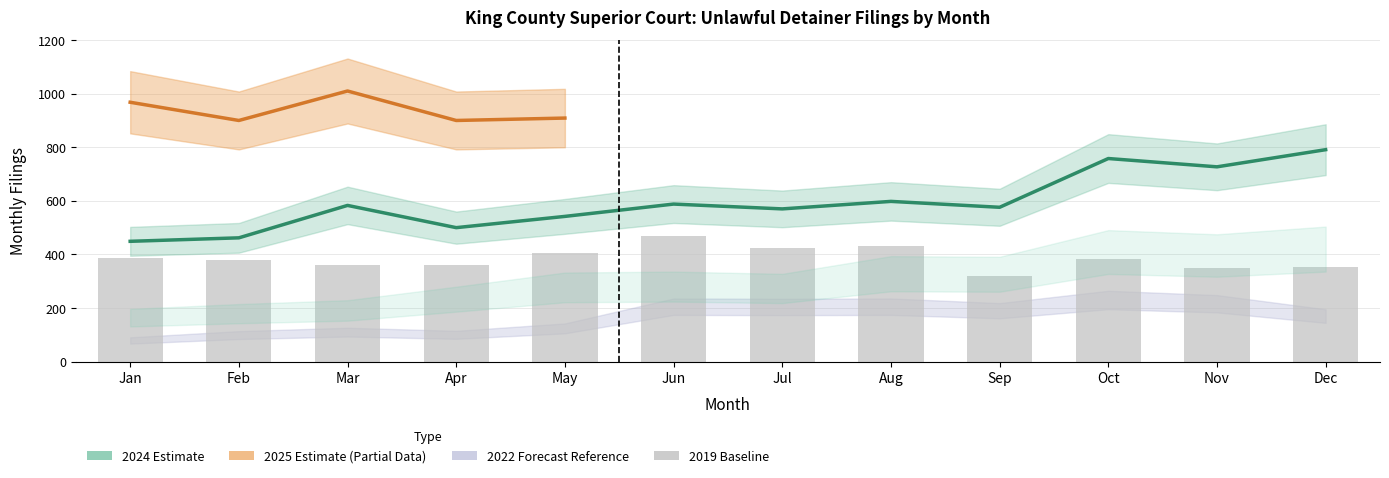

Which label corresponds to the largest value in the chart?

Dec